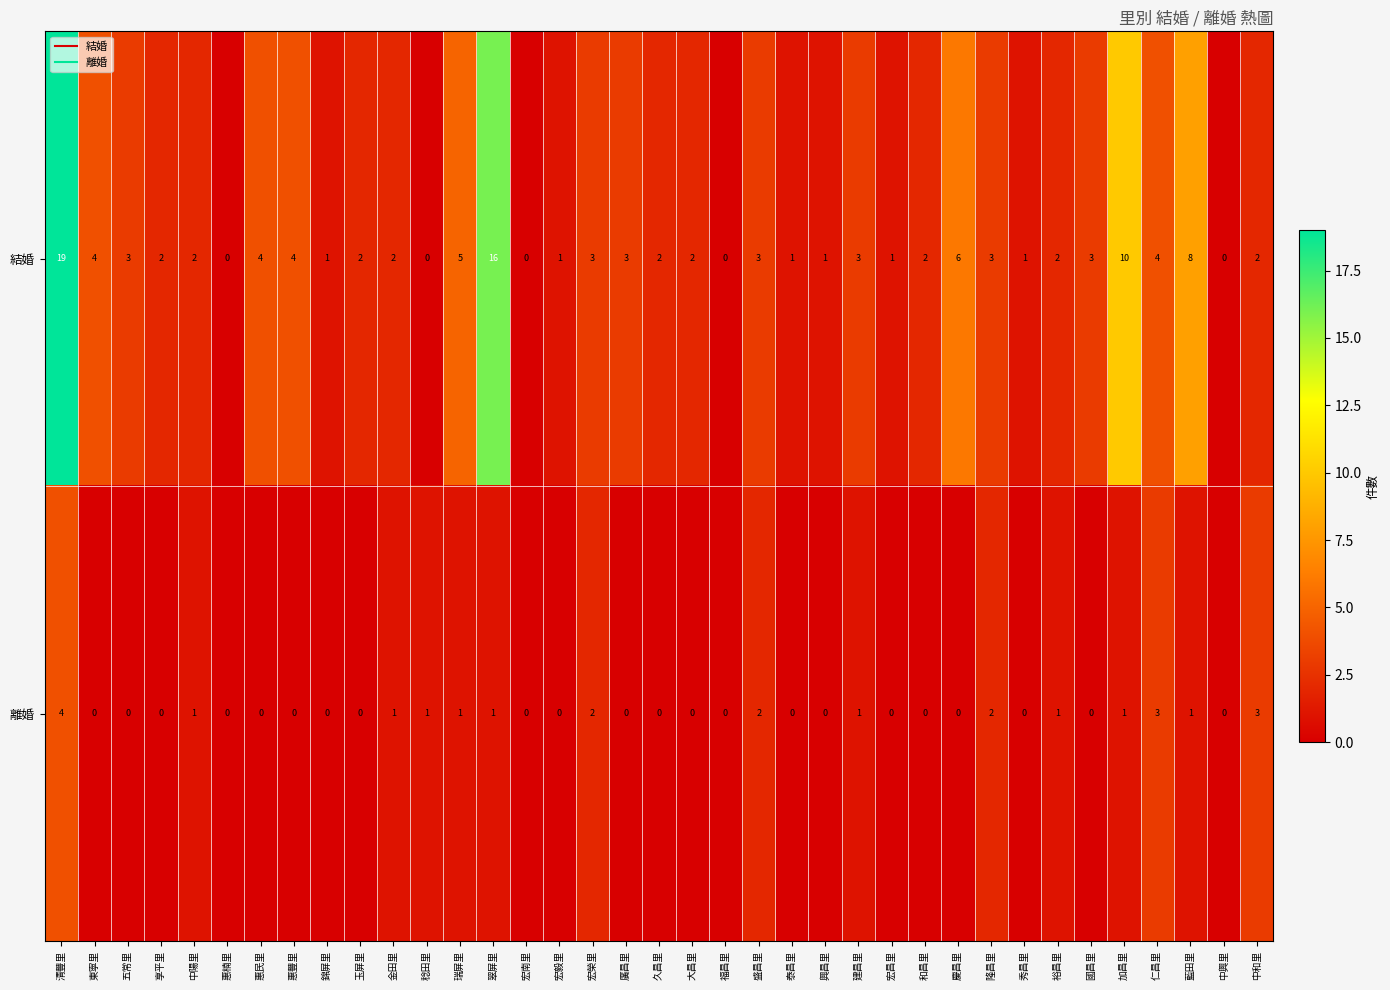

Between 福昌里 and 藍田里, which series saw the biggest shift?

結婚